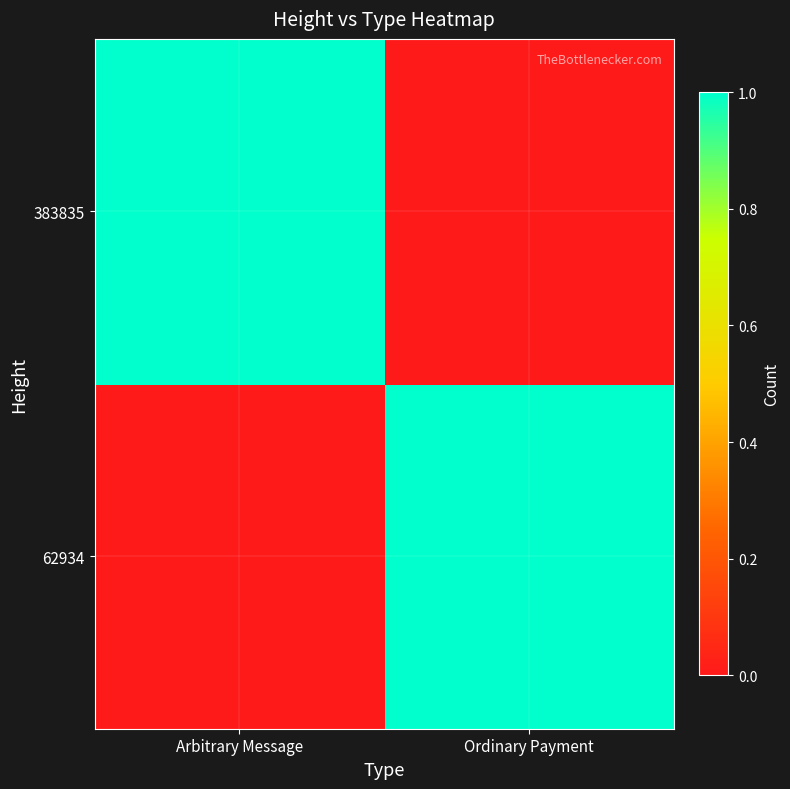

Rank the series by their maximum value, from lowest to highest.

62934, 383835